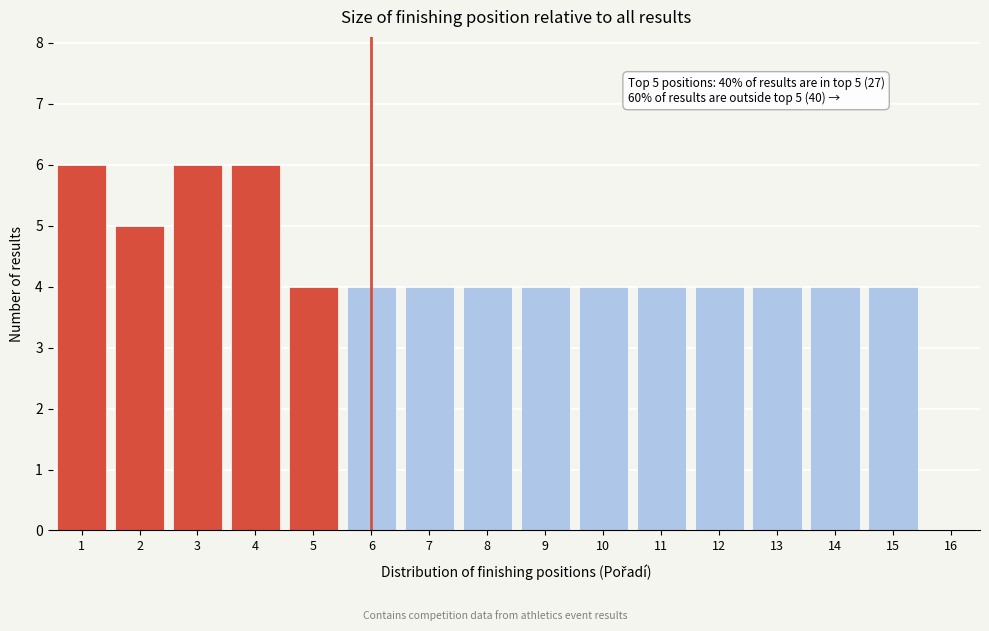

Reading left to right, what are all the values shown in this chart?

1=6	2=5	3=6	4=6	5=4	6=4	7=4	8=4	9=4	10=4	11=4	12=4	13=4	14=4	15=4	16=0